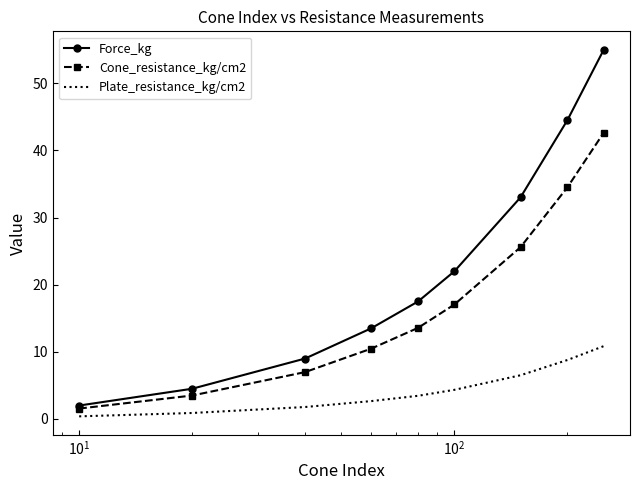

Which series has the widest spread of values?

Force_kg